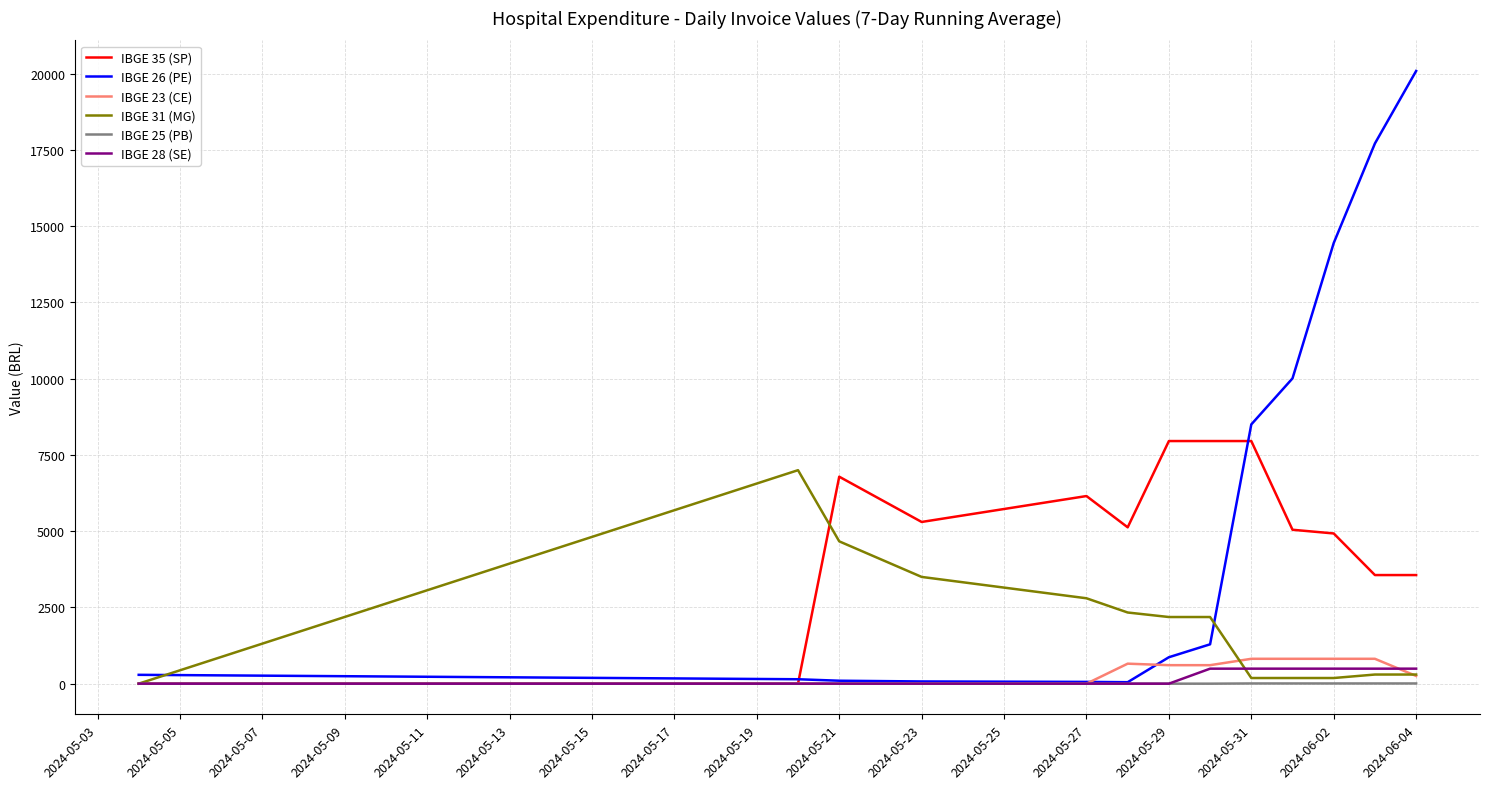

Which series has the largest range (max minus min)?

IBGE 26 (PE)